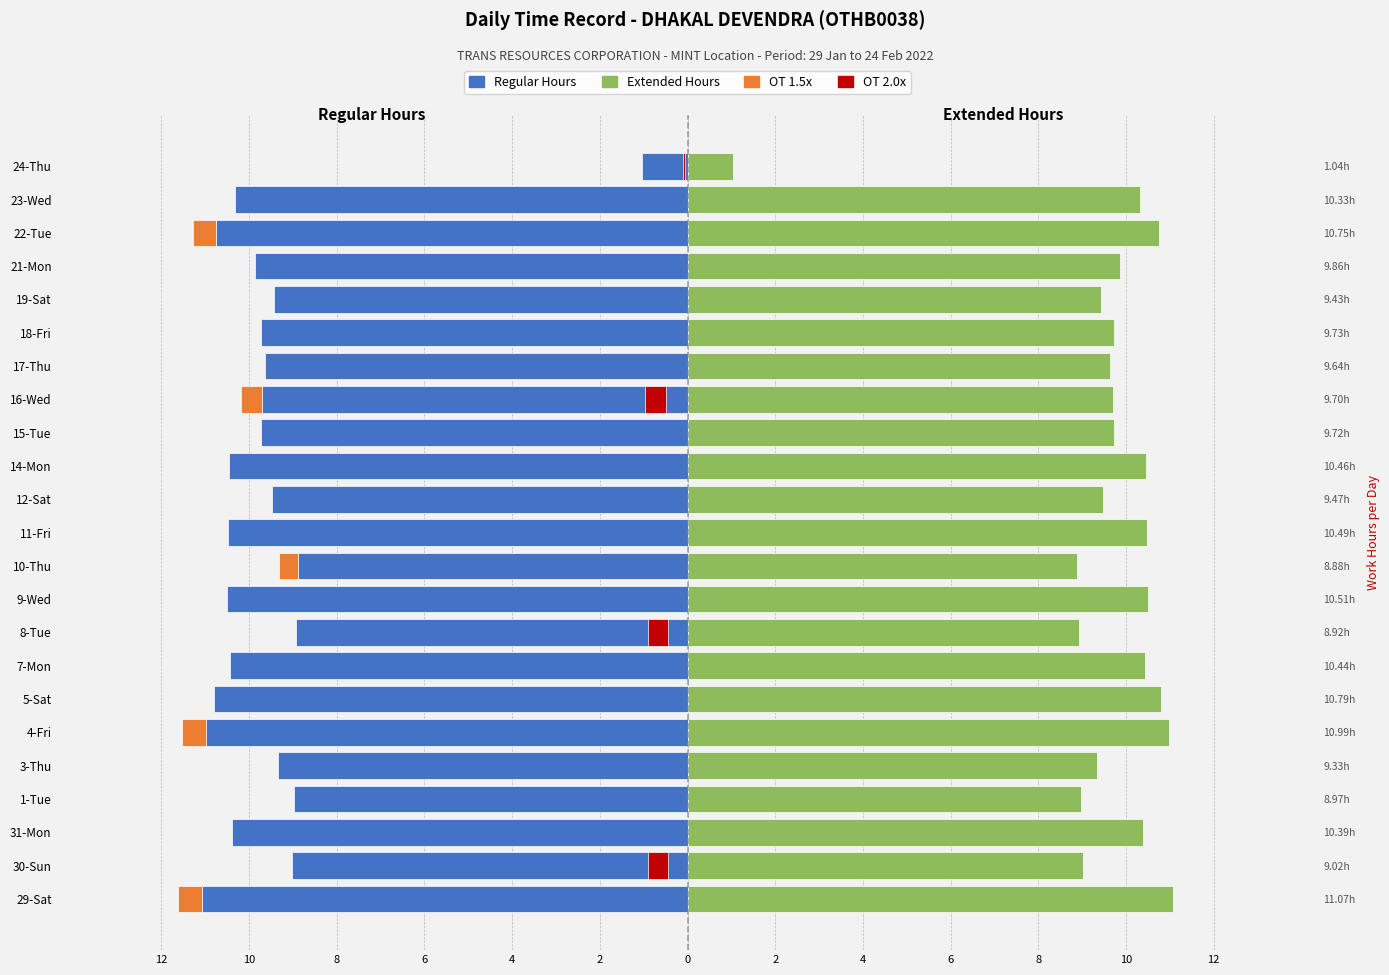

Rank the categories by Hours Worked (mirror) value from highest to lowest.

29-Sat, 4-Fri, 5-Sat, 22-Tue, 9-Wed, 11-Fri, 14-Mon, 7-Mon, 31-Mon, 23-Wed, 21-Mon, 18-Fri, 15-Tue, 16-Wed, 17-Thu, 12-Sat, 19-Sat, 3-Thu, 30-Sun, 1-Tue, 8-Tue, 10-Thu, 24-Thu